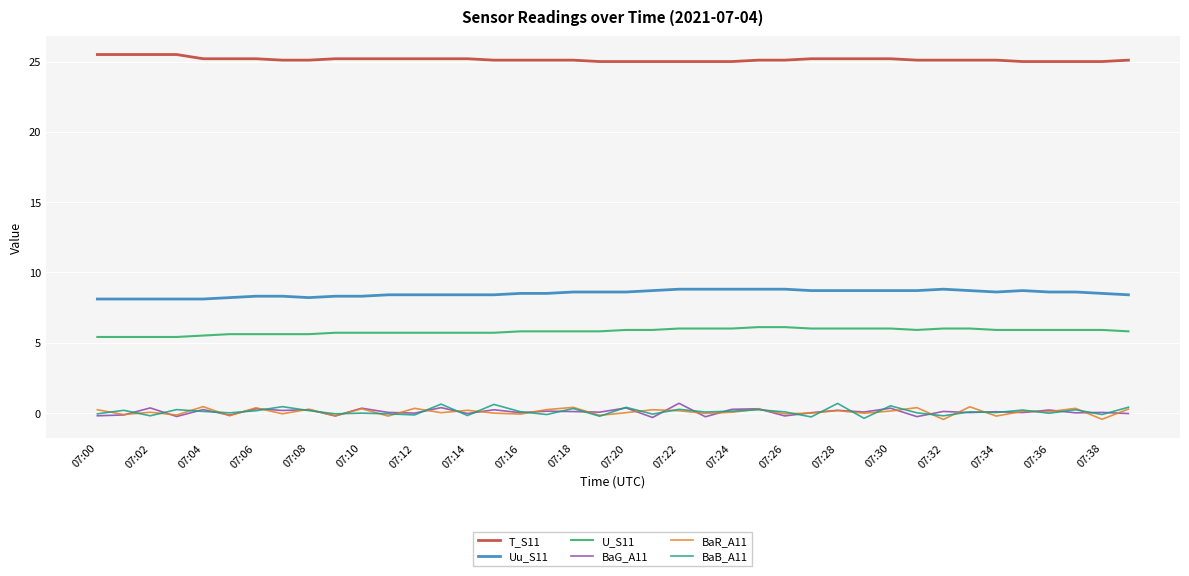

Which series has the largest total across all categories?

T_S11